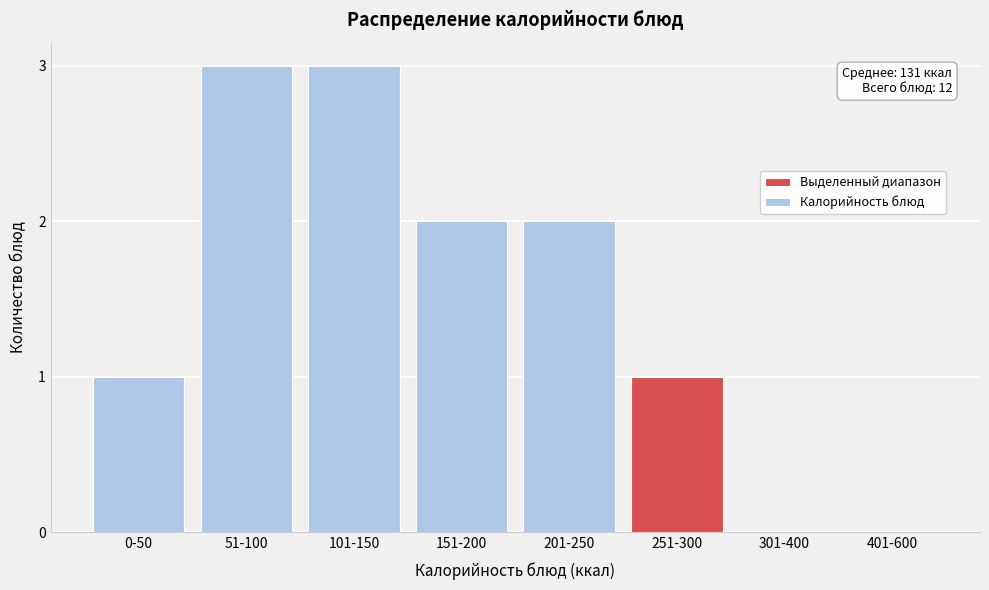

Reading right to left, list all the values displayed in this chart.

401-600=0	301-400=0	251-300=1	201-250=2	151-200=2	101-150=3	51-100=3	0-50=1